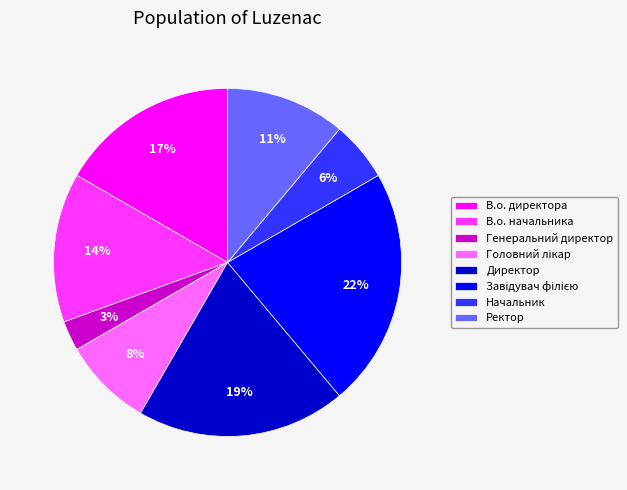

To the nearest percent, what is the average slice percentage?

12%